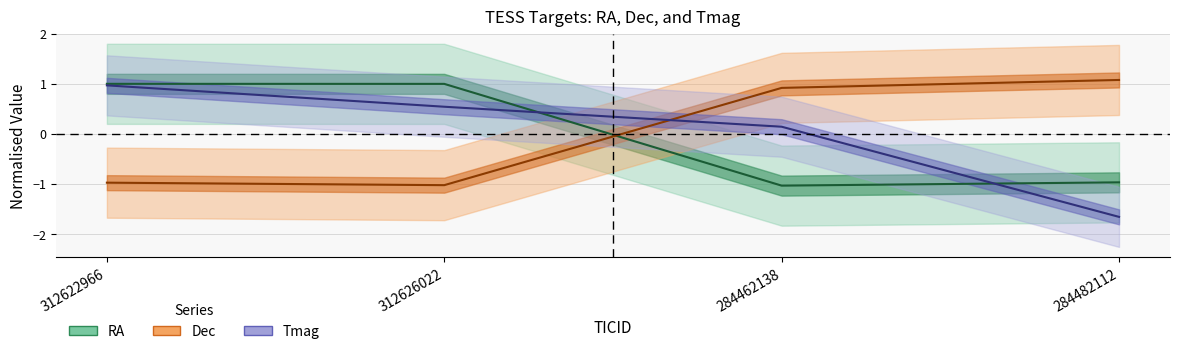

How many lines are shown in the chart?

3